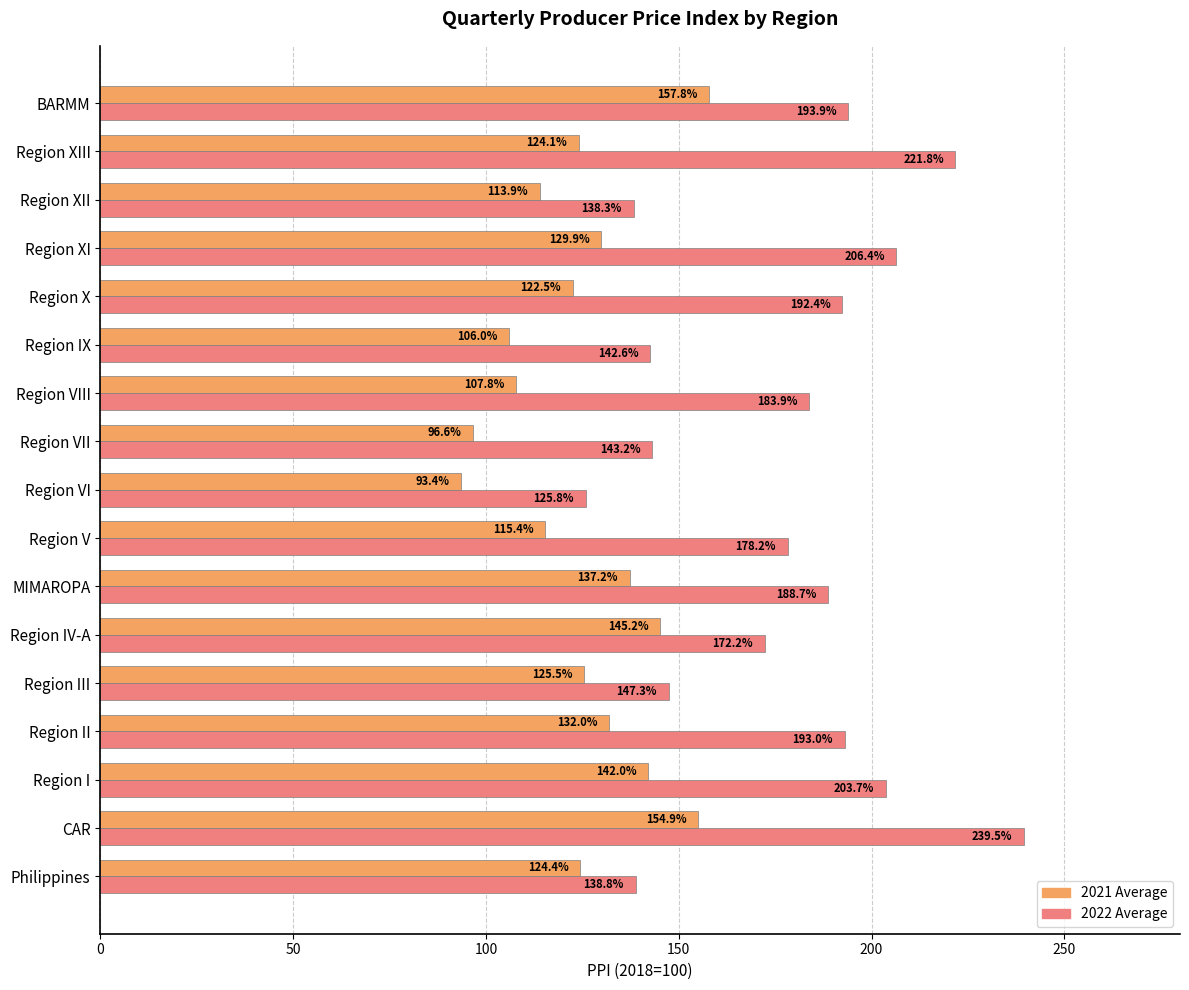

Where is 2022 Average nearest to the value 182?

Region VIII